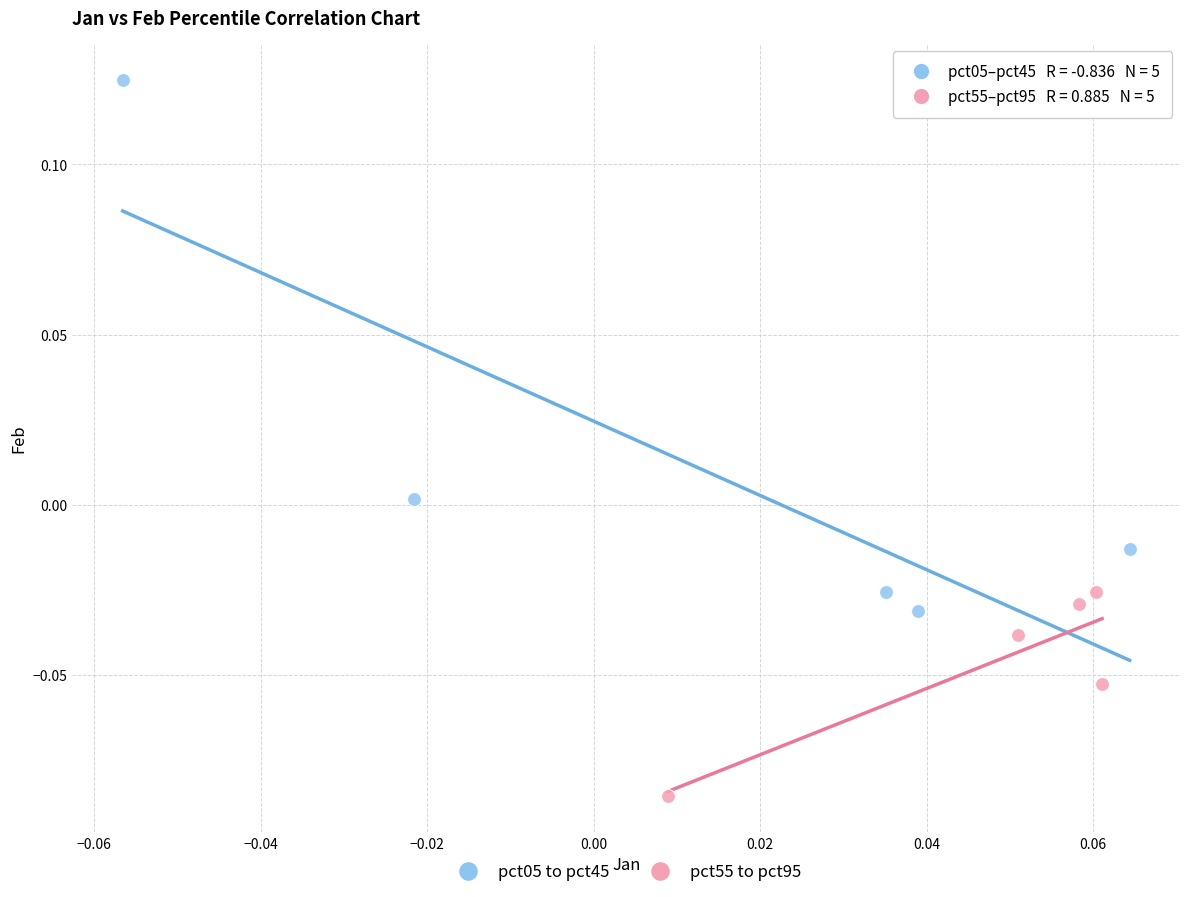

Which series has the widest spread of Y values?

pct05 to pct45